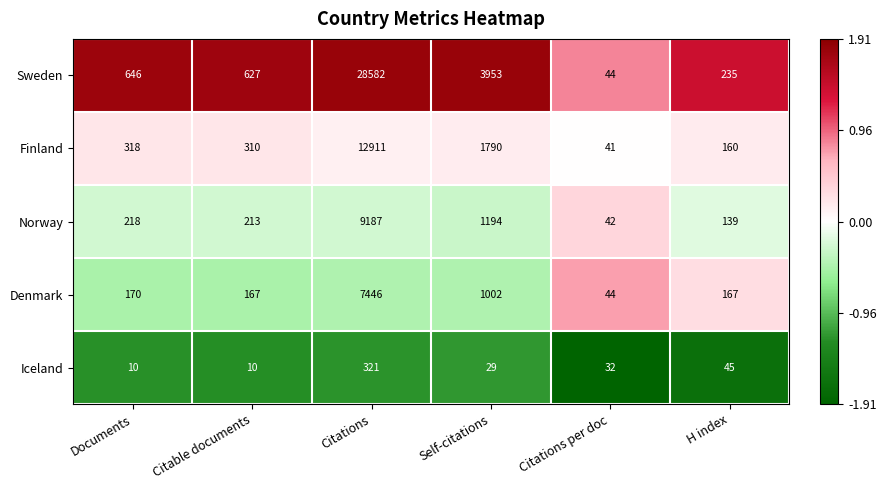

What is the smallest value displayed?

10